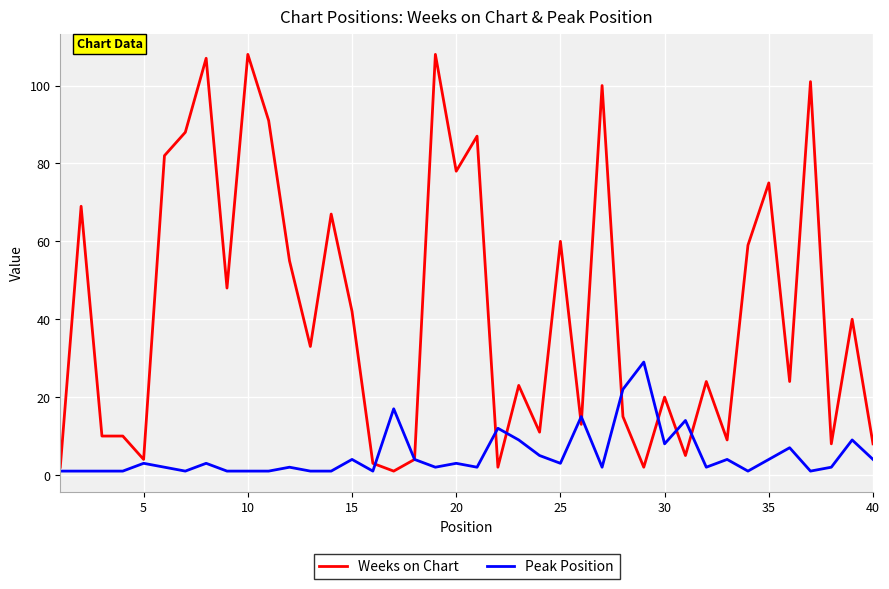

How many values in the Weeks on Chart series are below 33?

20